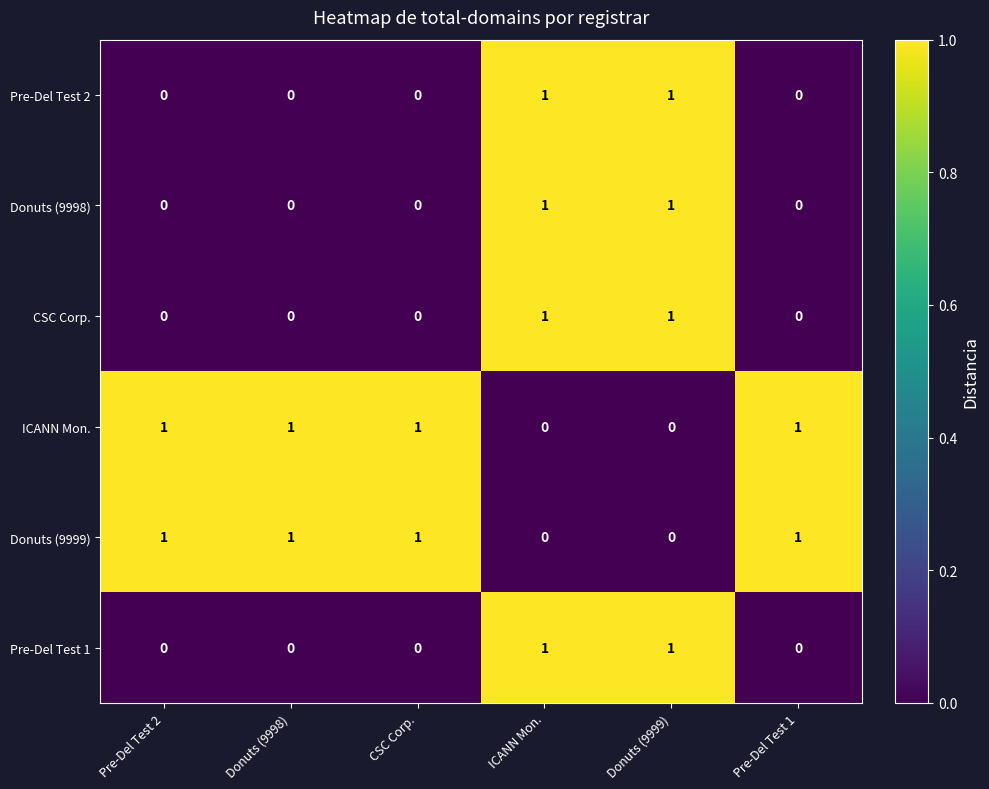

What is the total value across all series at Donuts (9998)?

2